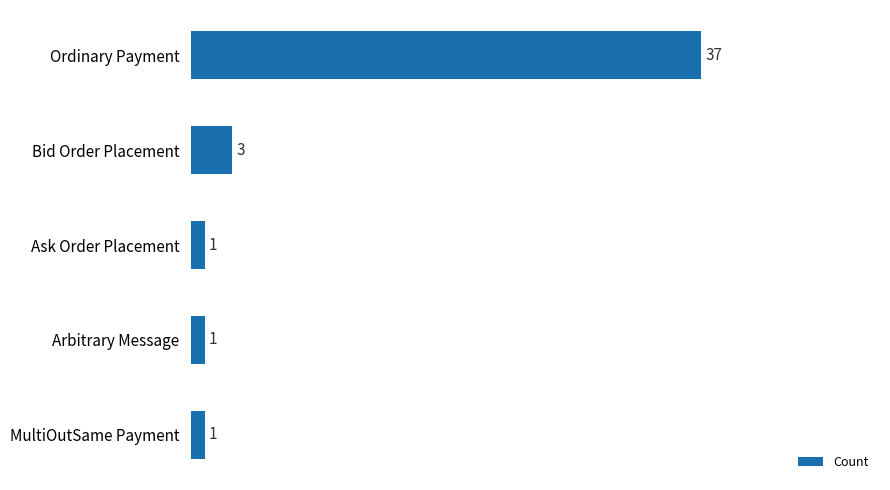

Reading top to bottom, list all the values displayed in this chart.

37	3	1	1	1